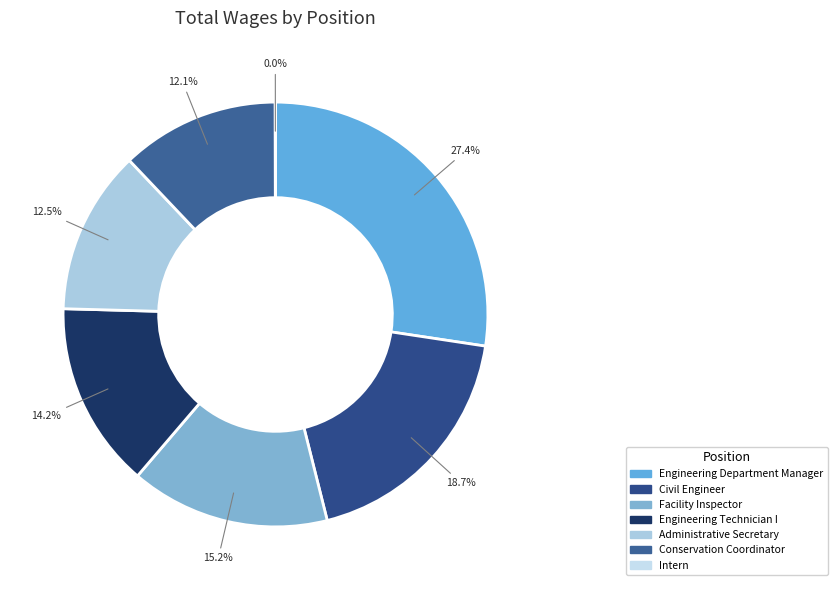

To the nearest percent, what is the difference between the Facility Inspector and Conservation Coordinator slice percentages?

3%